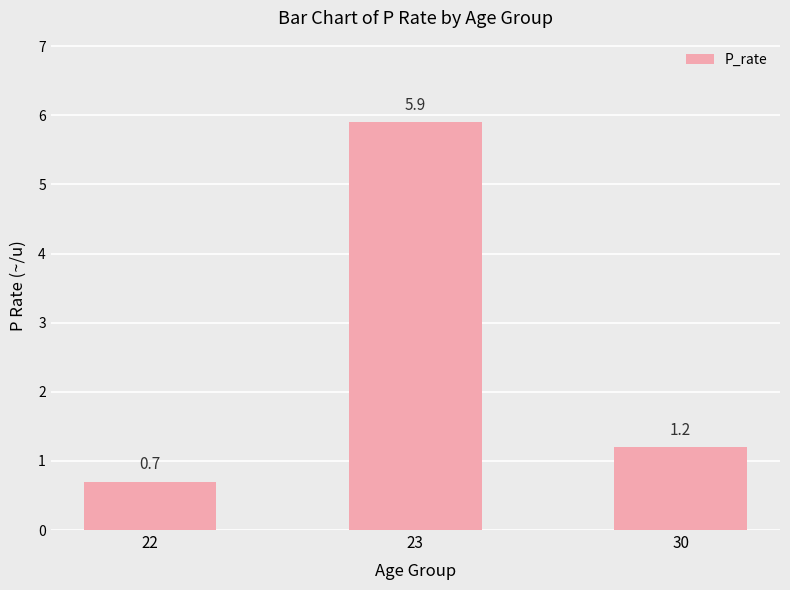

Rank the categories by value from lowest to highest.

22, 30, 23